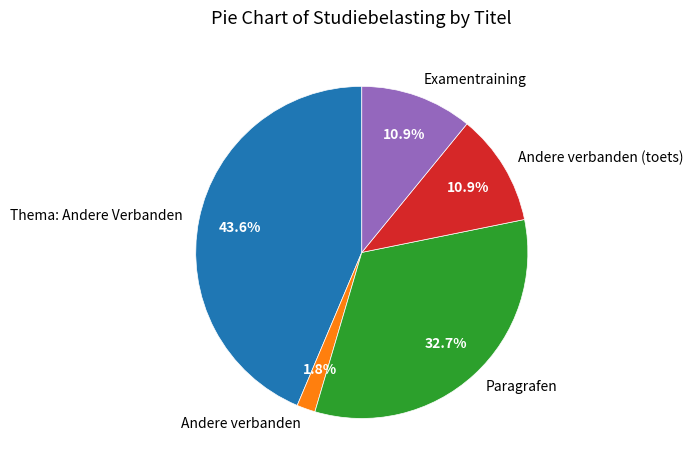

Combined, do Examentraining and Thema: Andere Verbanden account for over 50%?

Yes